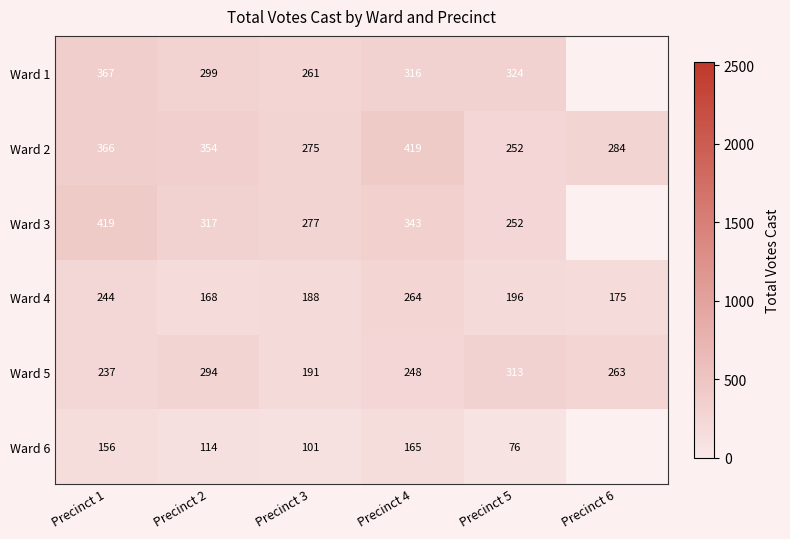

What is the lowest value of the Ward 2 series?

252